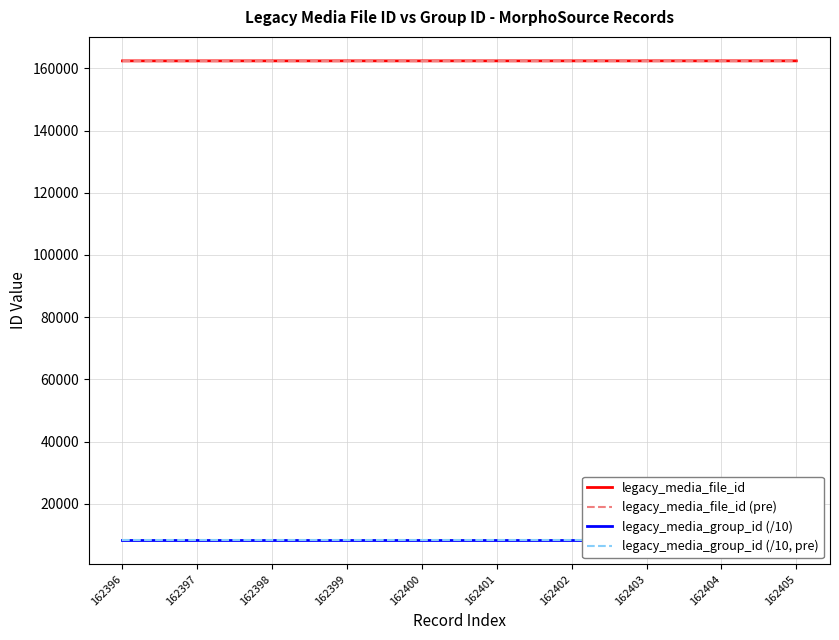

What are all the series names shown in the legend?

legacy_media_file_id, legacy_media_file_id (pre), legacy_media_group_id (/10), legacy_media_group_id (/10, pre)